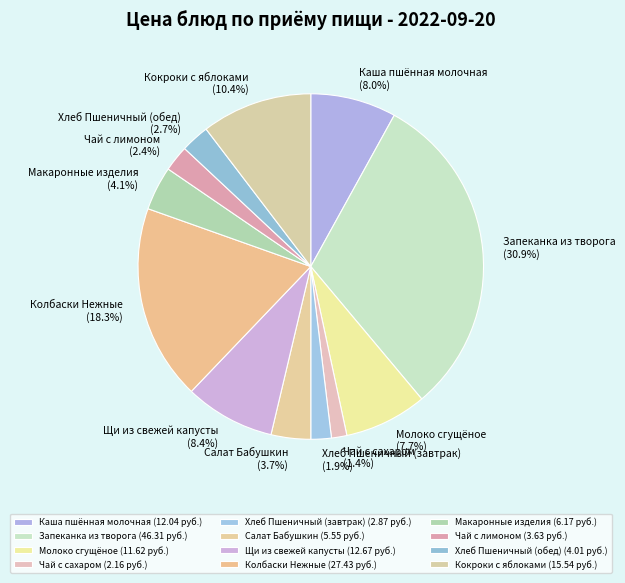

To the nearest percent, what percentage of the pie is Запеканка из творога?

31%